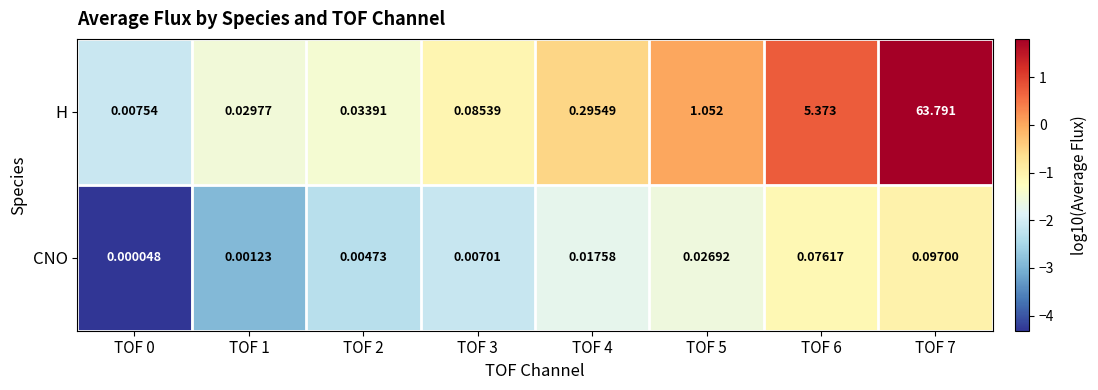

Rank the series by their maximum value, from lowest to highest.

CNO, H